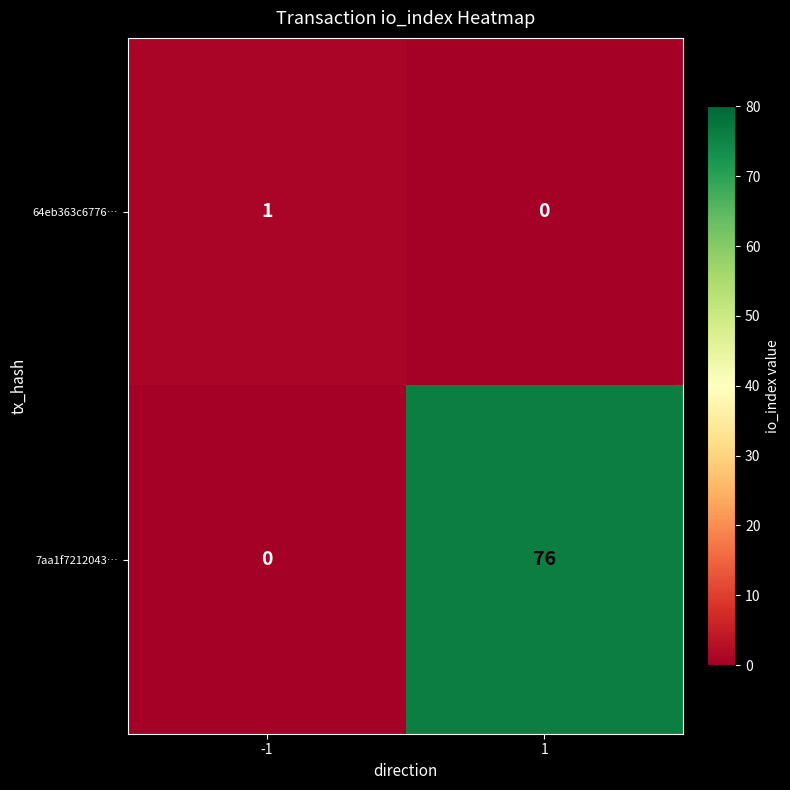

Is the value of 64eb363c6776… at -1 greater than the value of 7aa1f7212043… at -1?

Yes